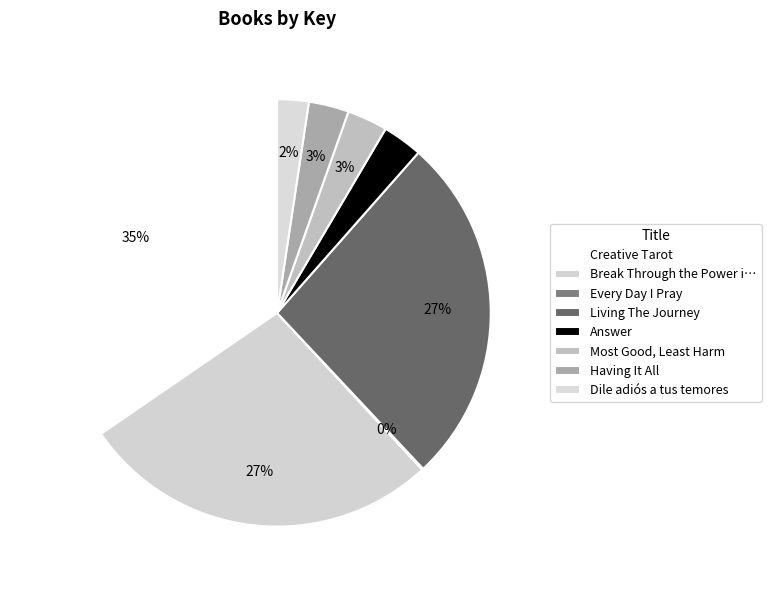

Which slice is the largest?

Creative Tarot